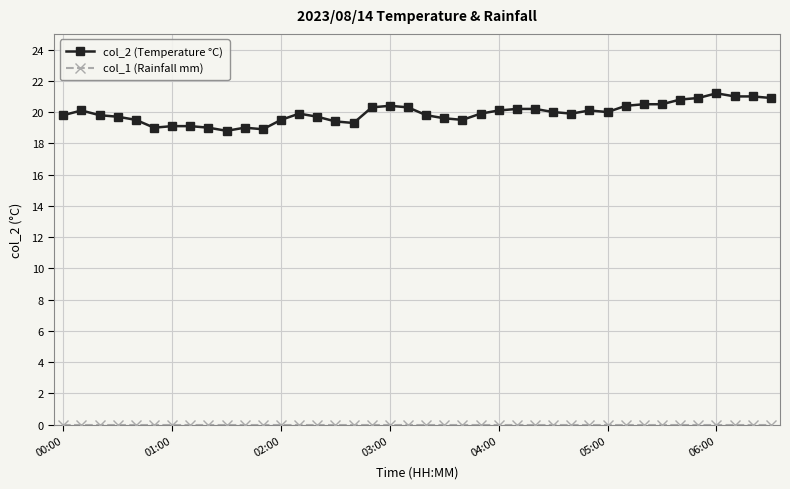

Which series has the widest spread of values?

col_2 (Temperature °C)